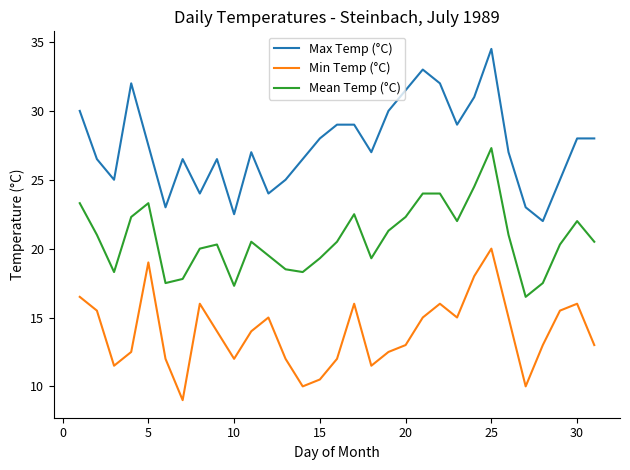

Rank the series by their maximum value, from highest to lowest.

Max Temp (°C), Mean Temp (°C), Min Temp (°C)